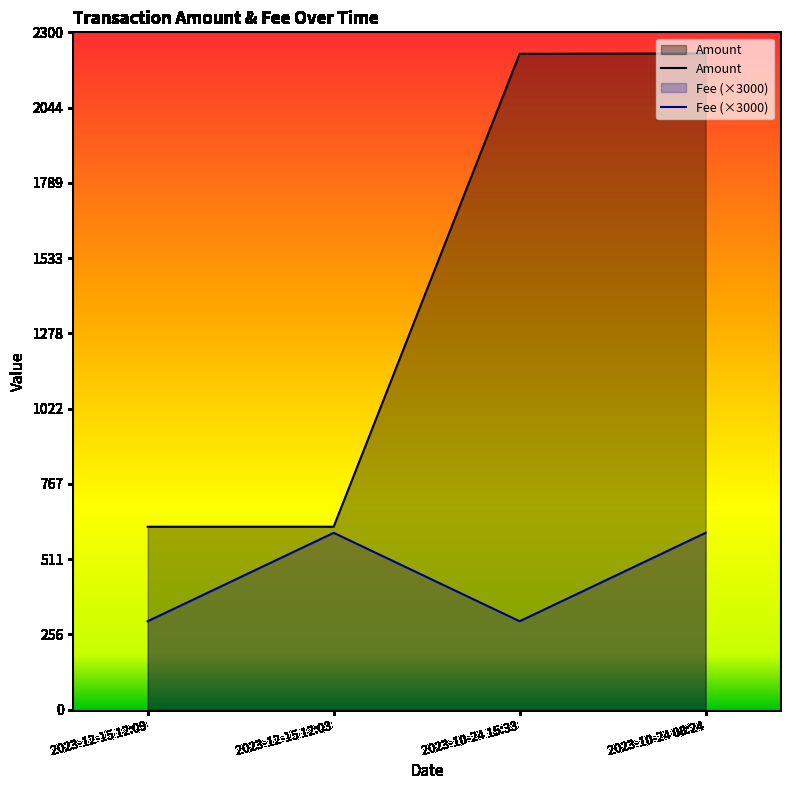

Which has a higher value, 2023-10-24 15:33 or 2023-10-24 08:24?

2023-10-24 08:24